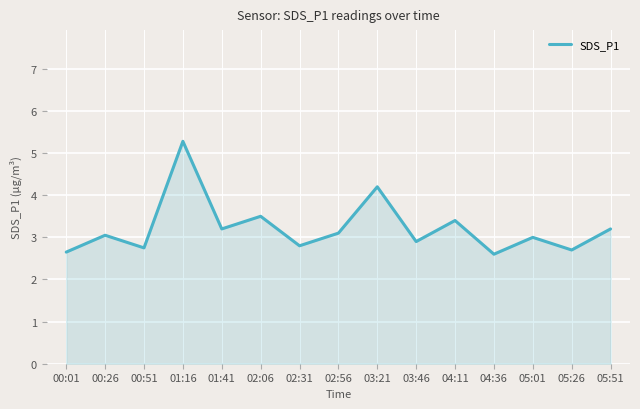

What is the sum of all values?

48.3